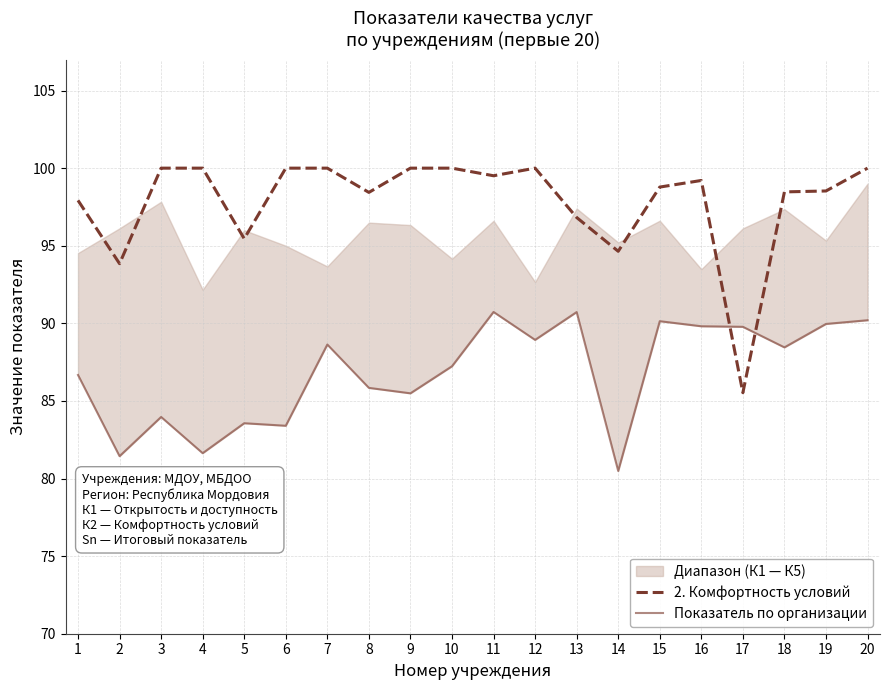

How many interior local valleys does the Показатель по организации series have?

7